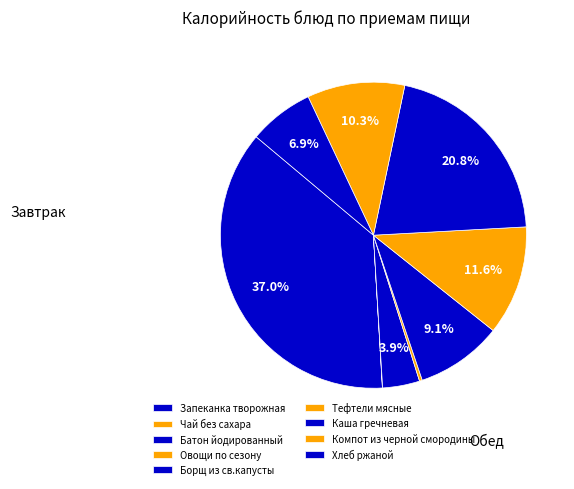

How many slices are in this pie chart?

9